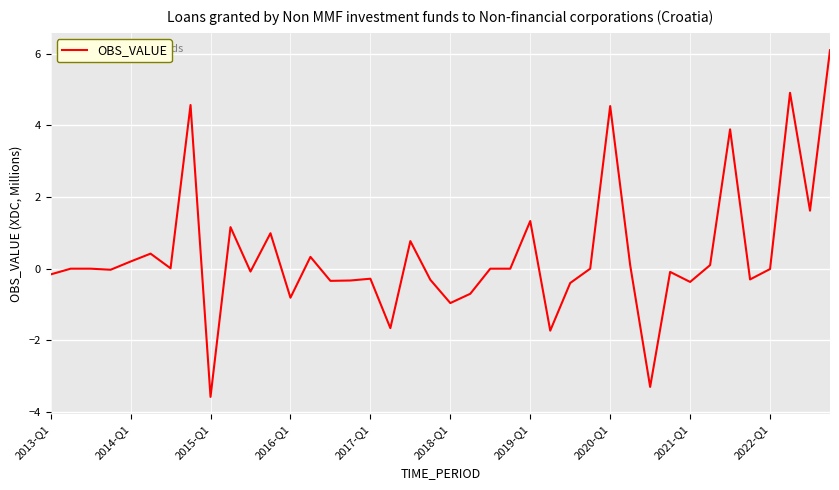

What is the maximum value shown in the chart?

6.1